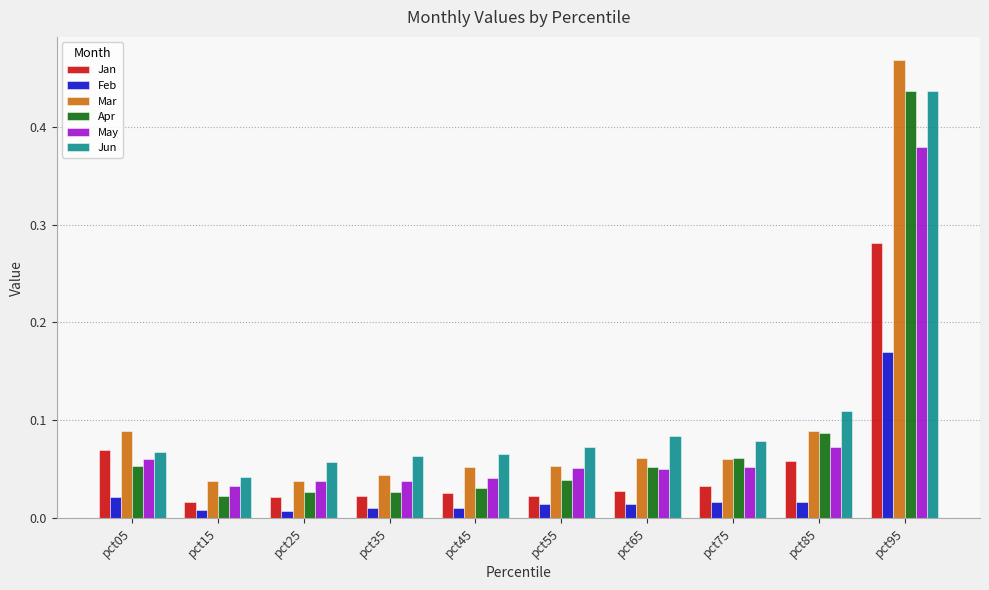

Is the value of Jan at pct55 greater than the value of Feb at pct15?

Yes